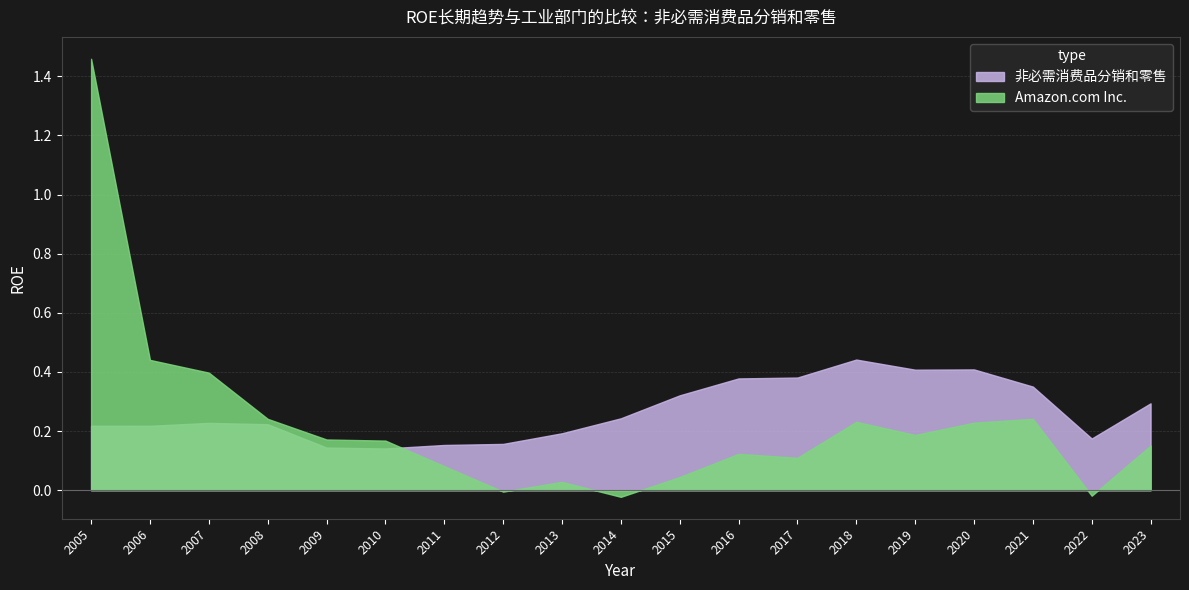

Where is 非必需消费品分销和零售 nearest to the value 0?

2010